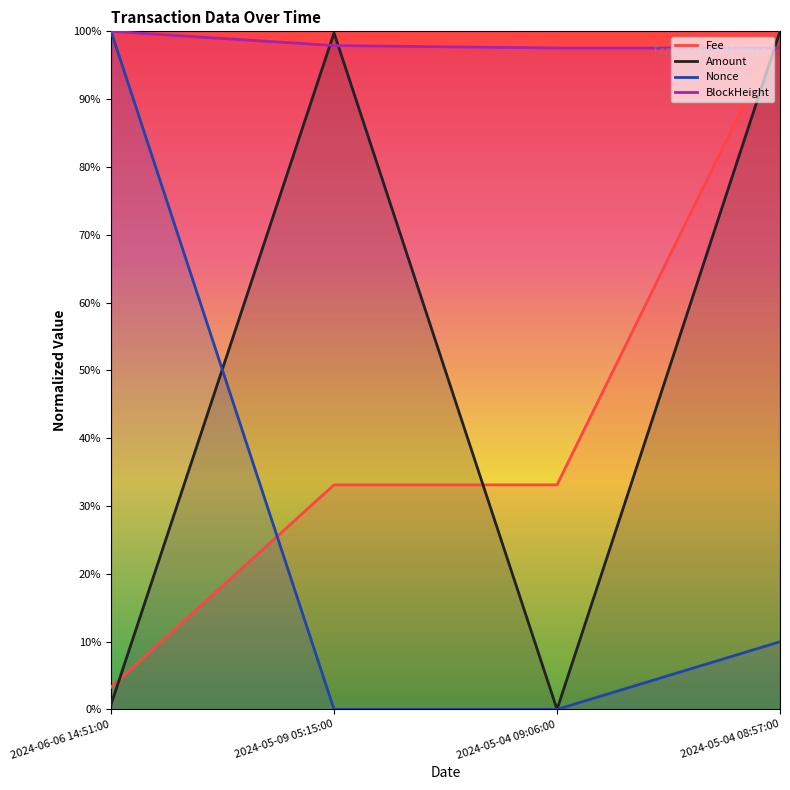

Reading left to right, transcribe all the data shown in this chart.

Fee: 2024-06-06 14:51:00=0.0	2024-05-09 05:15:00=0.3	2024-05-04 09:06:00=0.3	2024-05-04 08:57:00=1.0
Amount: 2024-06-06 14:51:00=0.0	2024-05-09 05:15:00=1.0	2024-05-04 09:06:00=0.0	2024-05-04 08:57:00=1.0
Nonce: 2024-06-06 14:51:00=1.0	2024-05-09 05:15:00=0.0	2024-05-04 09:06:00=0.0	2024-05-04 08:57:00=0.1
BlockHeight: 2024-06-06 14:51:00=1.0	2024-05-09 05:15:00=1.0	2024-05-04 09:06:00=1.0	2024-05-04 08:57:00=1.0